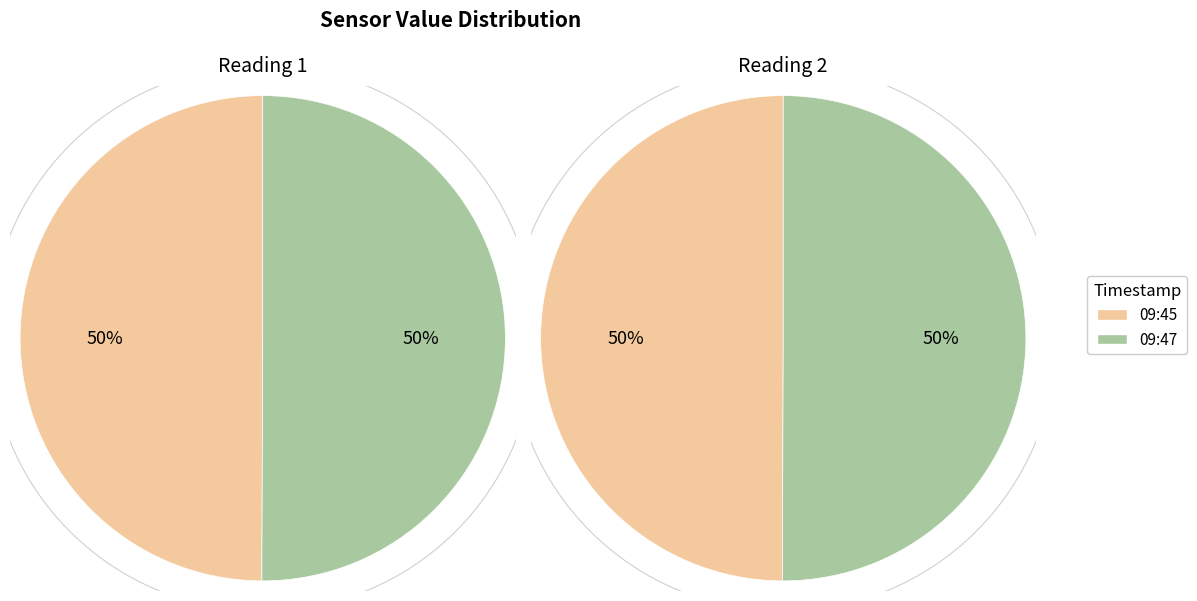

Combined, what portion of the pie is 2023-05-11T09:45:23.617Z and 2023-05-11T09:47:53.388Z?

100.0%